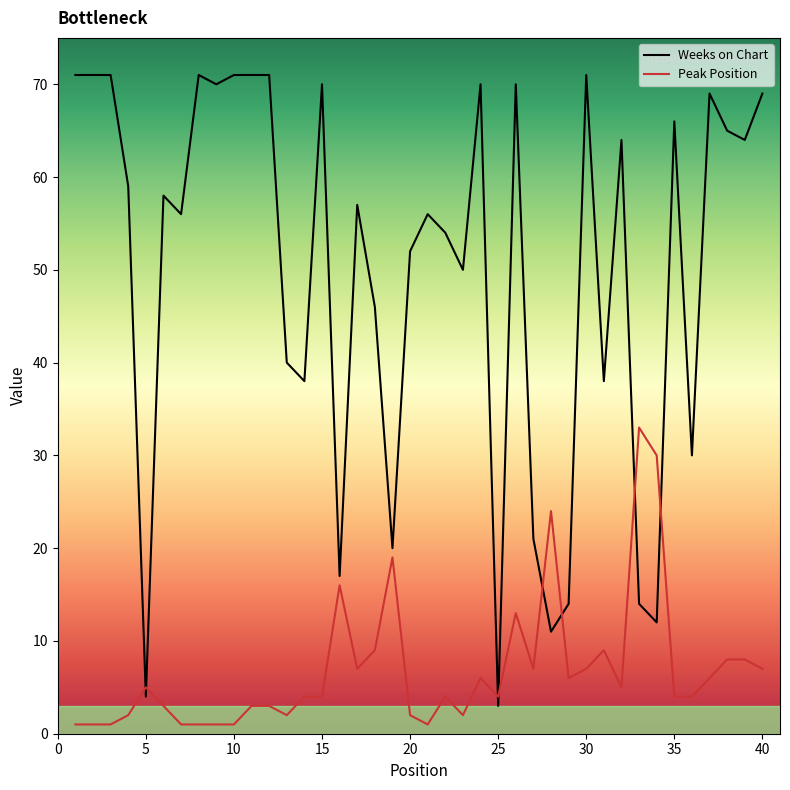

Which series has the largest range (max minus min)?

Weeks on Chart